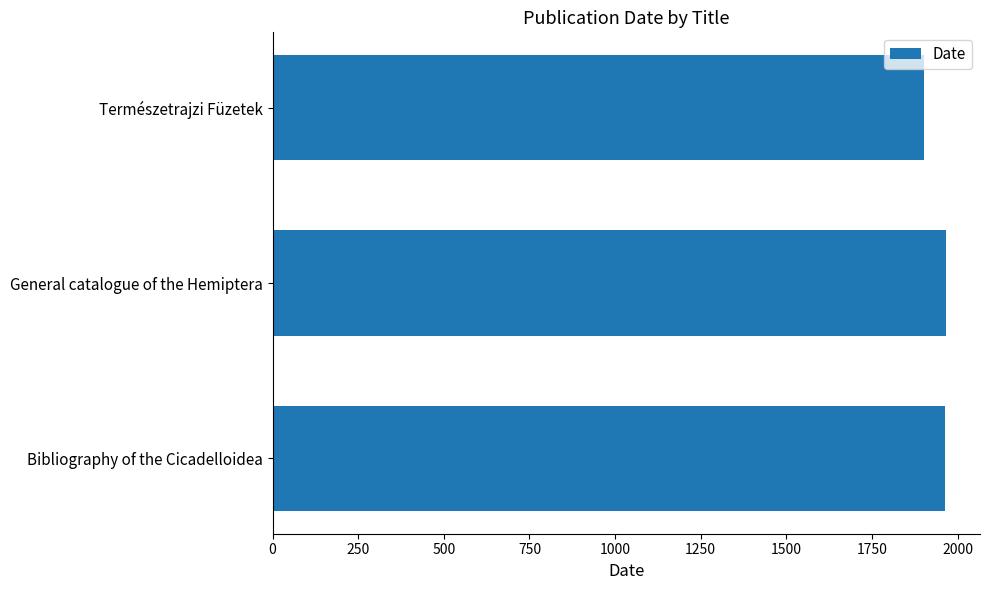

The value at Bibliography of the Cicadelloidea is 1164. True or false?

False